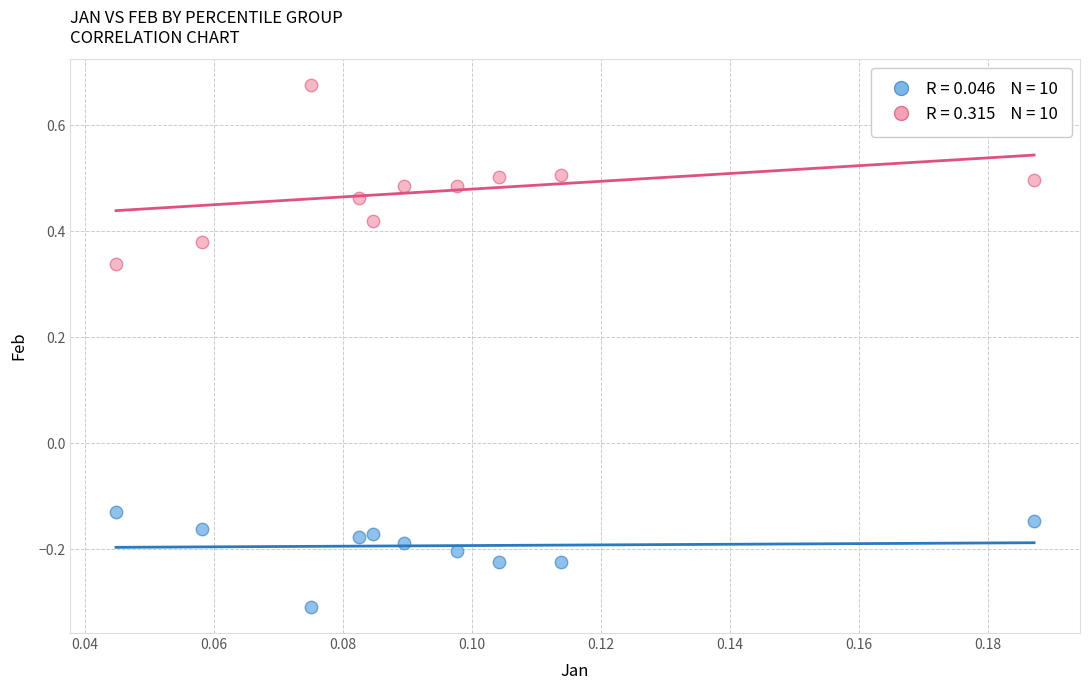

Across all data points, what is the range of Y values (max minus min)?

1.0